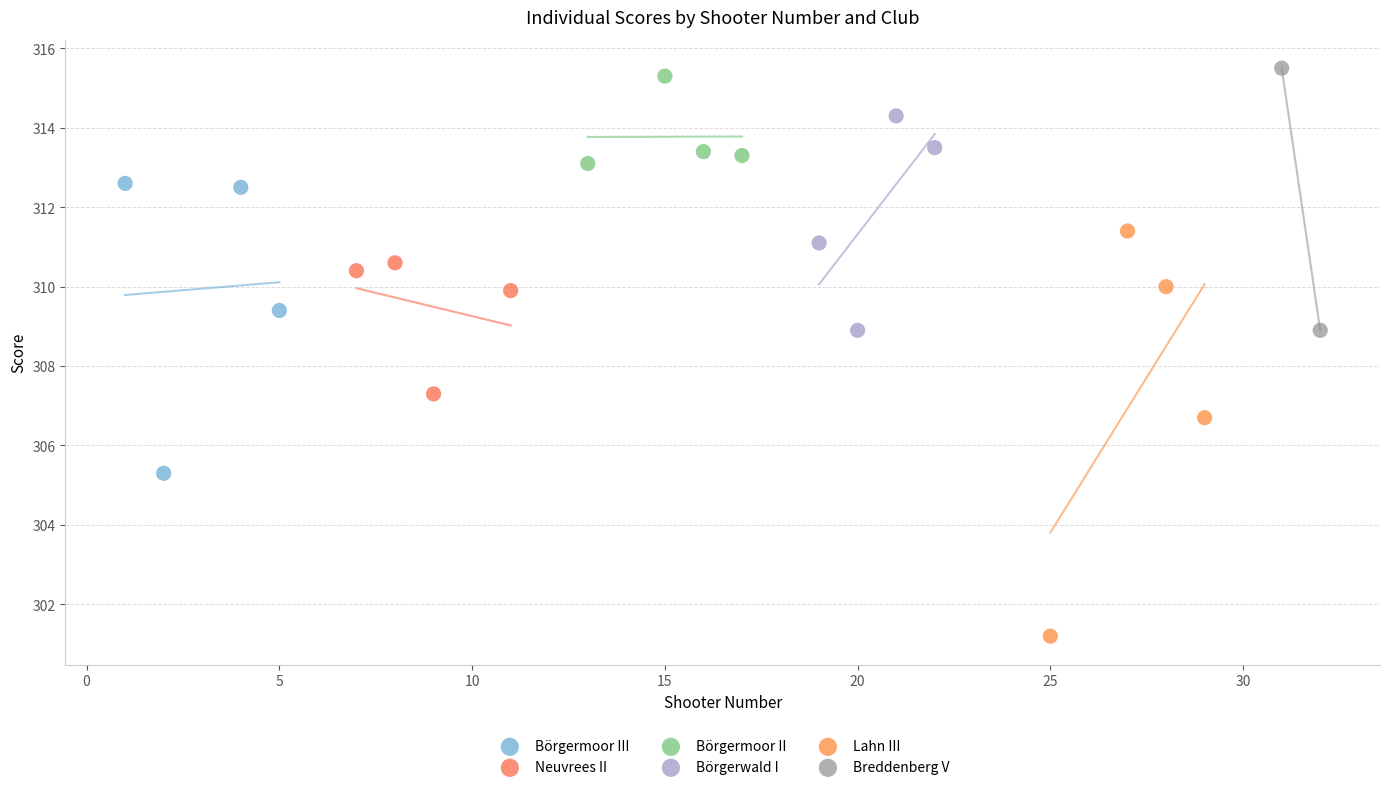

Which series has the widest spread of Y values?

Lahn III